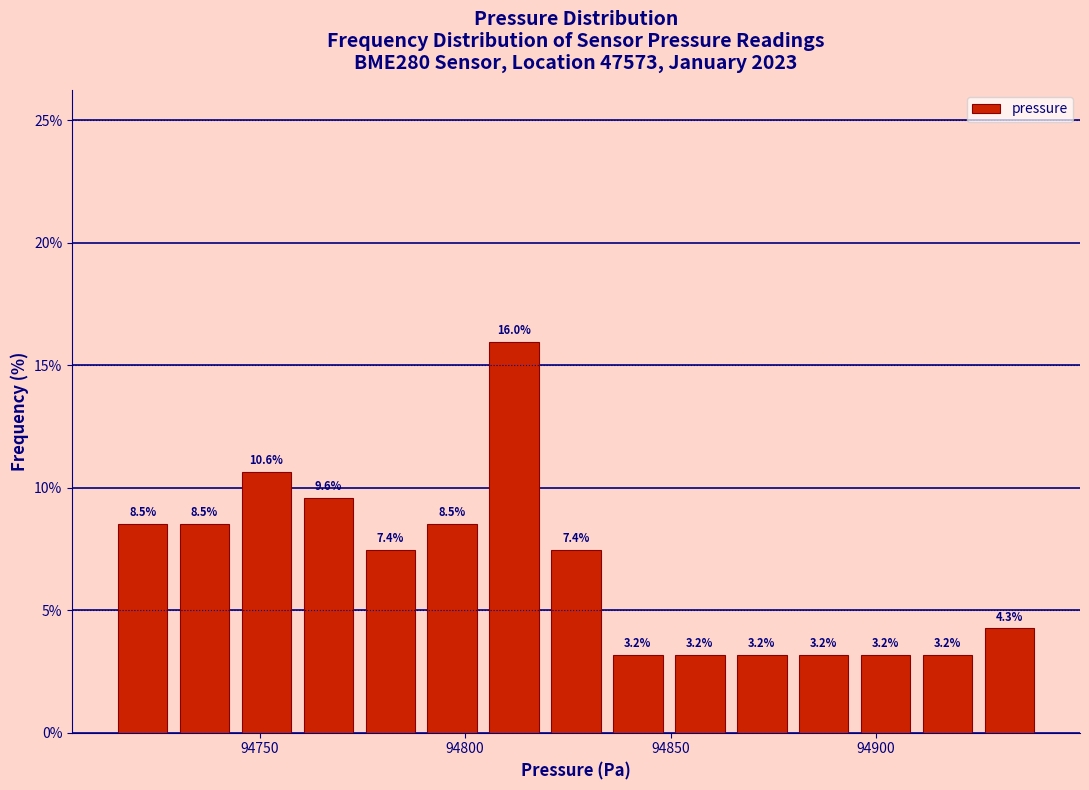

Around what value on the x-axis is the tallest bar? Give the approximate position of its centre, as read against the axis.

94810